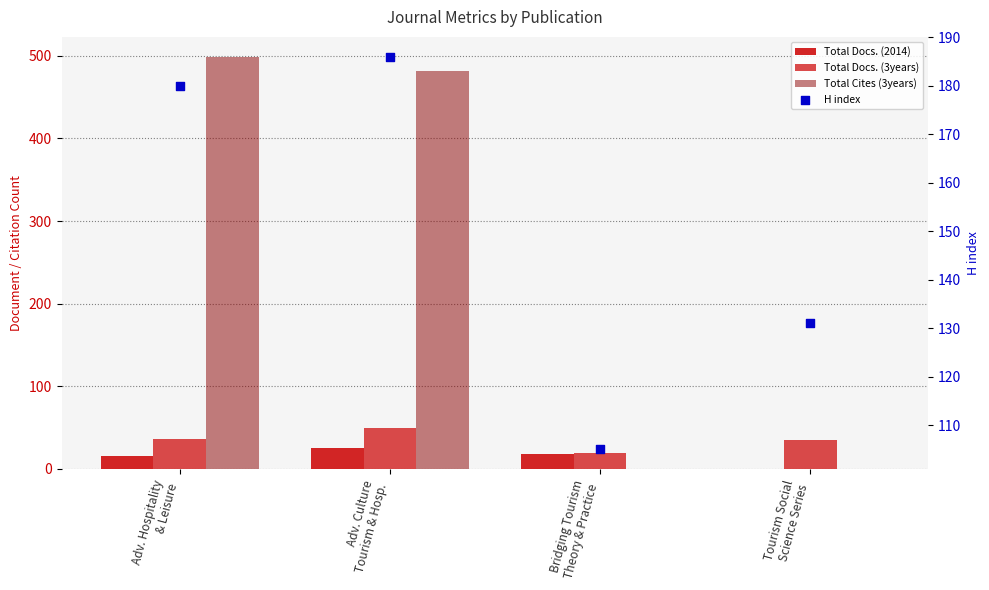

At how many categories does at least one series exceed 254?

2